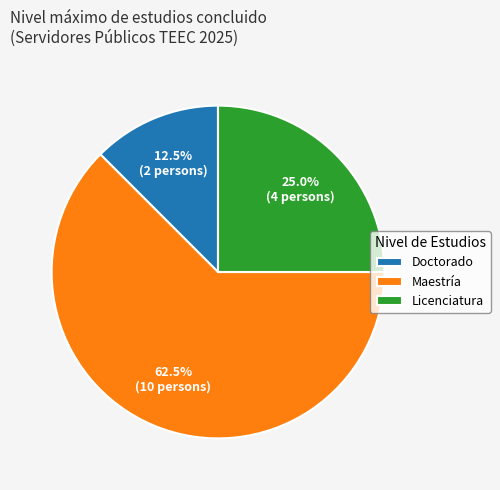

Is there a majority slice in this chart?

Yes